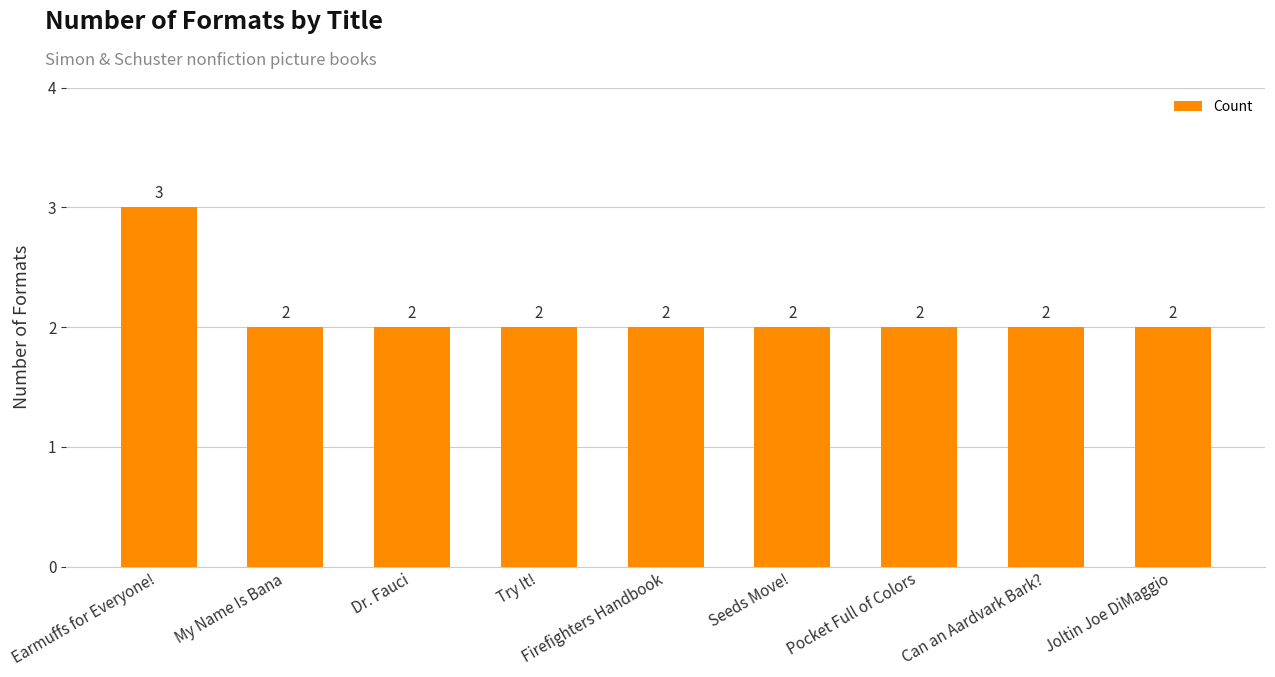

How many data points does each series have?

9